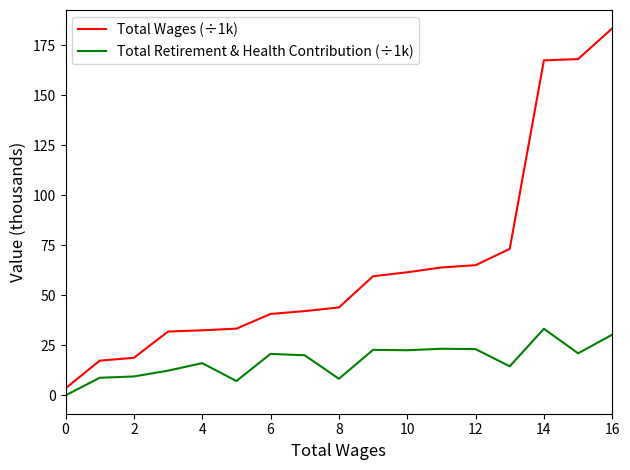

Rank the series by their average value, from lowest to highest.

Total Retirement & Health Contribution (÷1k), Total Wages (÷1k)